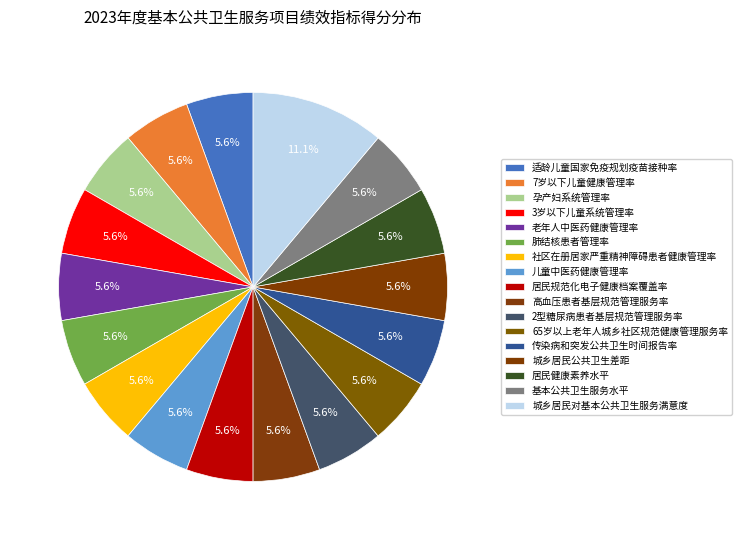

Is the sum of 孕产妇系统管理率 and 城乡居民对基本公共卫生服务满意度 greater than half?

No